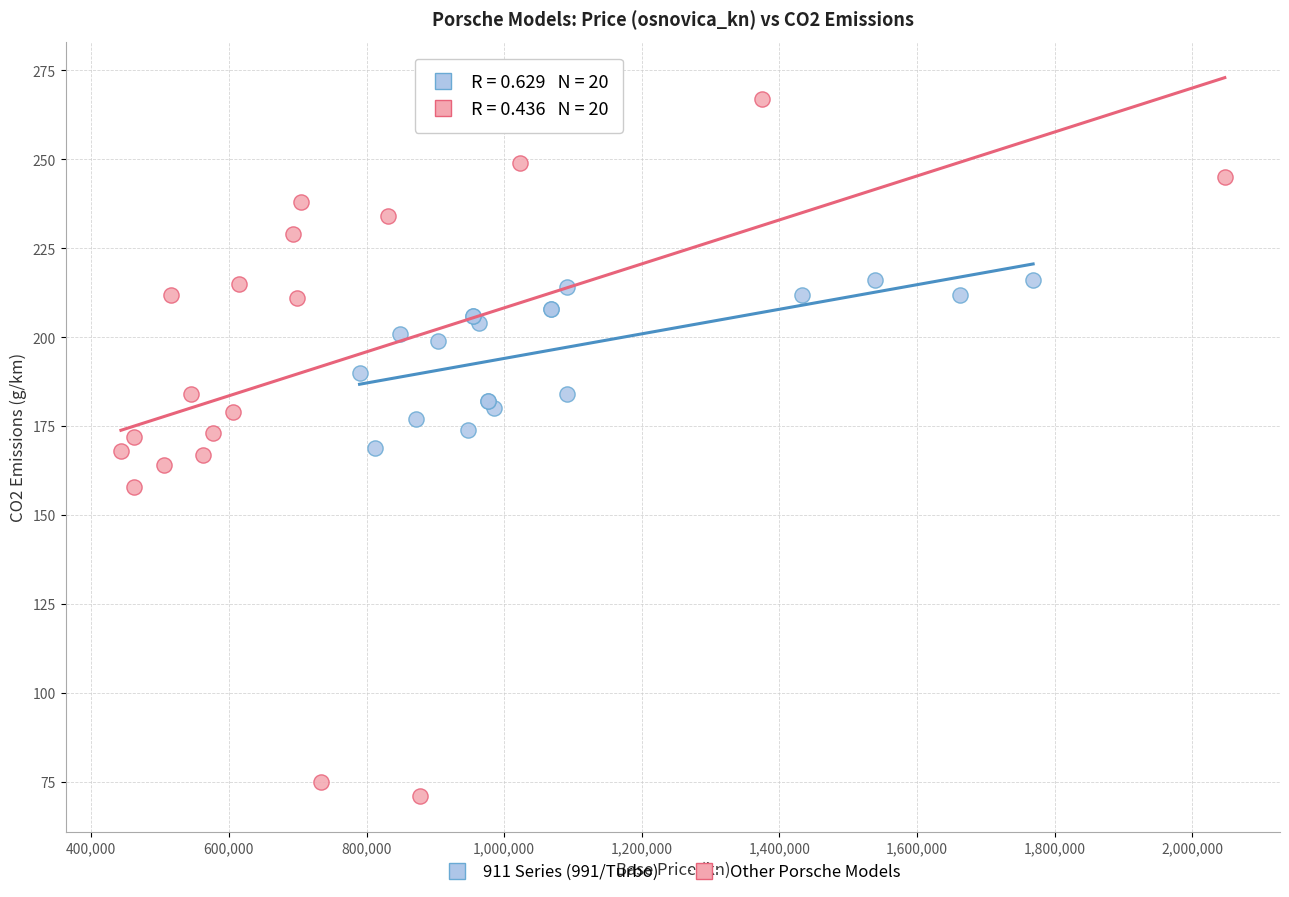

Which series has the widest spread of Y values?

Other Porsche Models